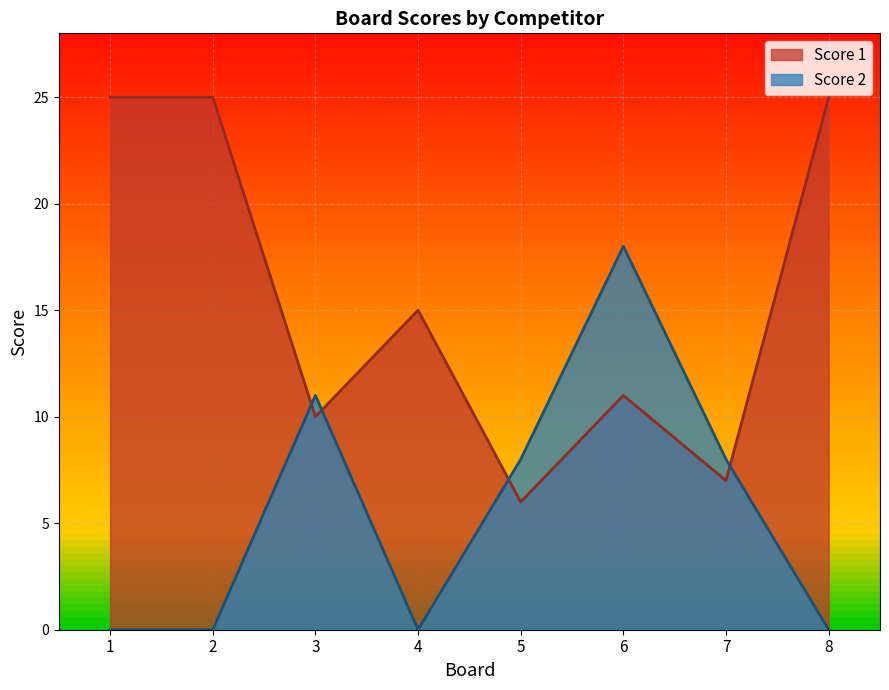

Rank the categories by Score 1 value from highest to lowest.

1, 2, 8, 4, 6, 3, 7, 5